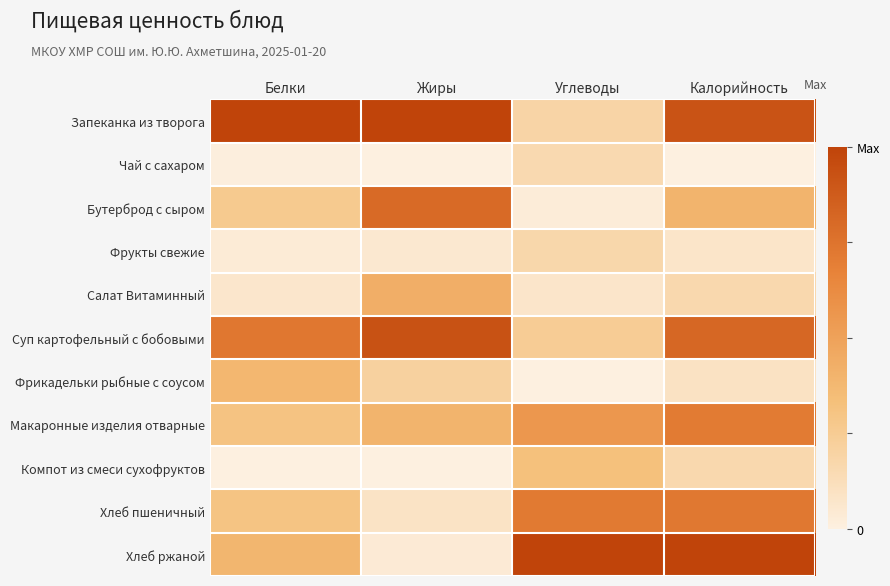

List the series in order of their peak value, highest first.

Запеканка из творога, Хлеб ржаной, Суп картофельный с бобовыми, Бутерброд с сыром, Хлеб пшеничный, Макаронные изделия отварные, Салат Витаминный, Фрикадельки рыбные с соусом, Компот из смеси сухофруктов, Фрукты свежие, Чай с сахаром